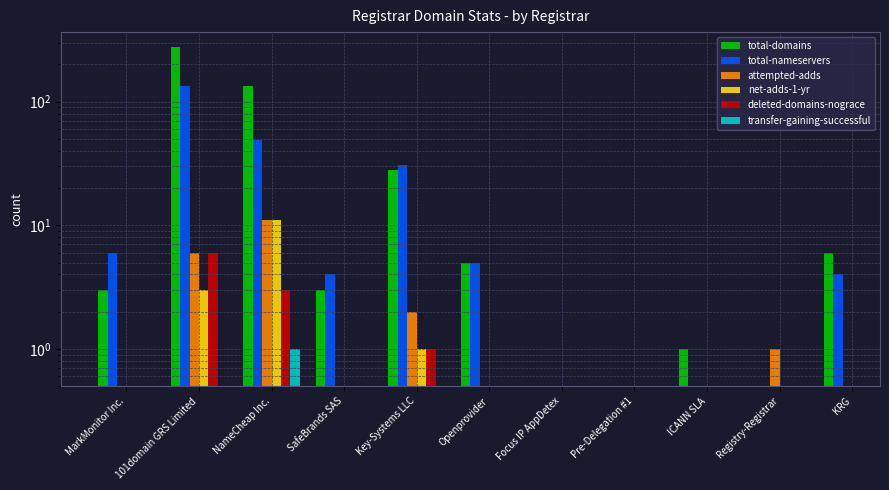

Count the number of data series in this chart.

6